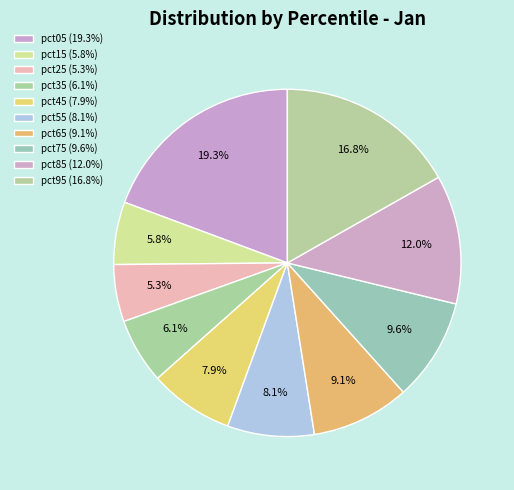

How many slices are in this pie chart?

10